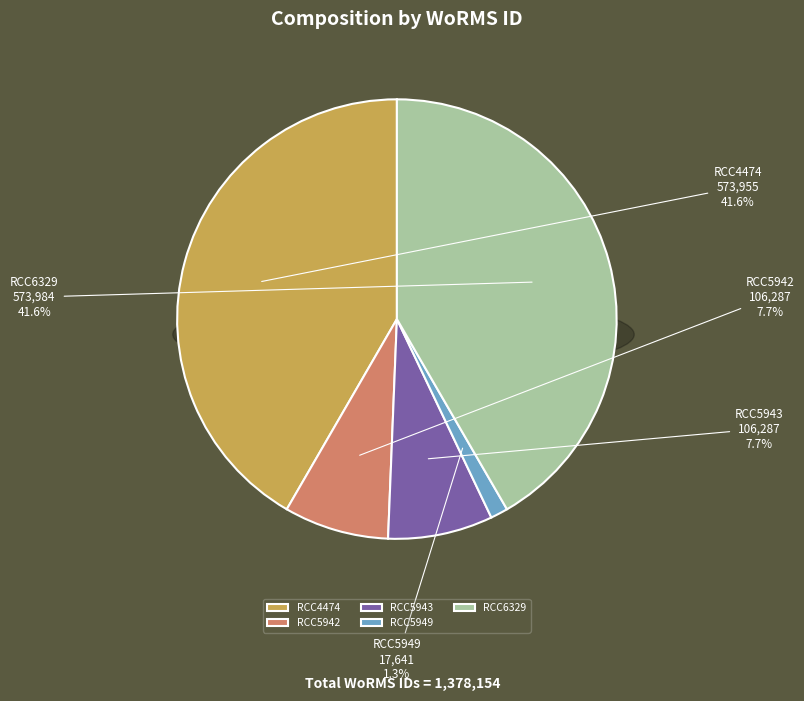

What percentage is the RCC5949 slice, to the nearest percent?

1%